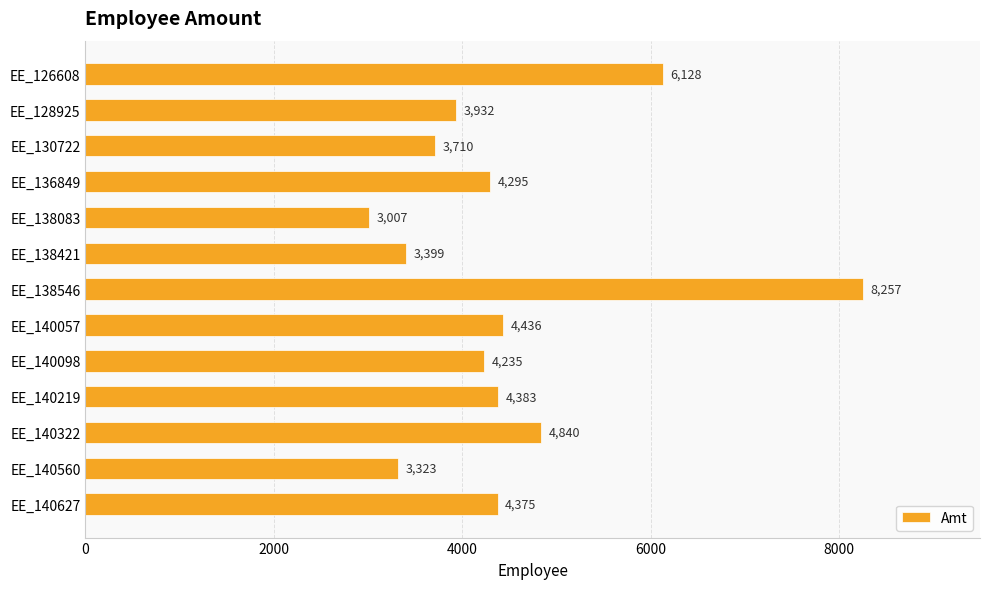

Reading bottom to top, list all the values displayed in this chart.

EE_140627=4375	EE_140560=3323	EE_140322=4840	EE_140219=4383	EE_140098=4235	EE_140057=4436	EE_138546=8257	EE_138421=3399	EE_138083=3007	EE_136849=4295	EE_130722=3710	EE_128925=3932	EE_126608=6128